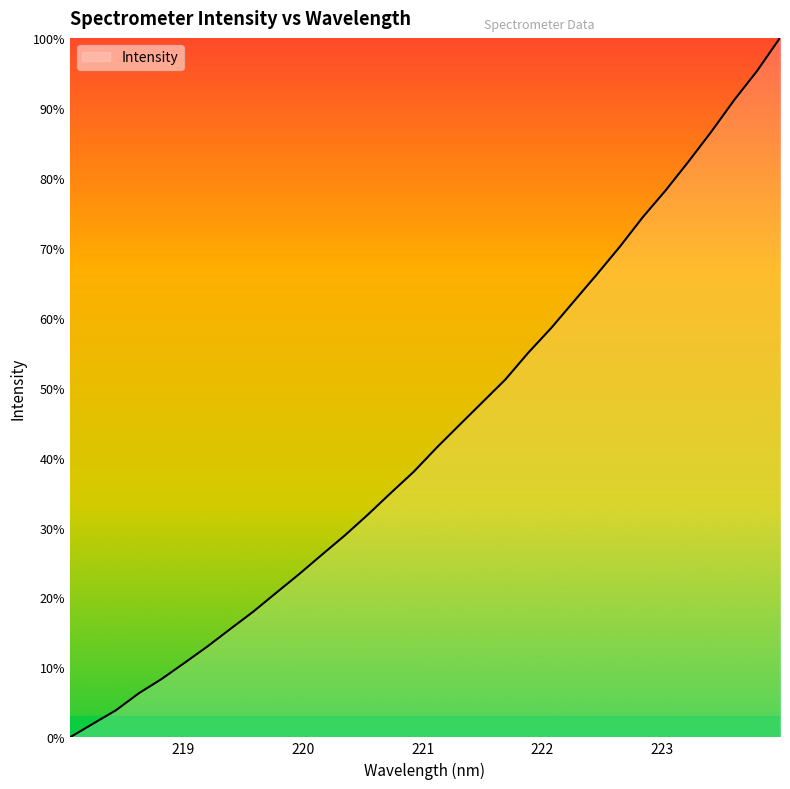

Does the chart have visible grid lines?

No